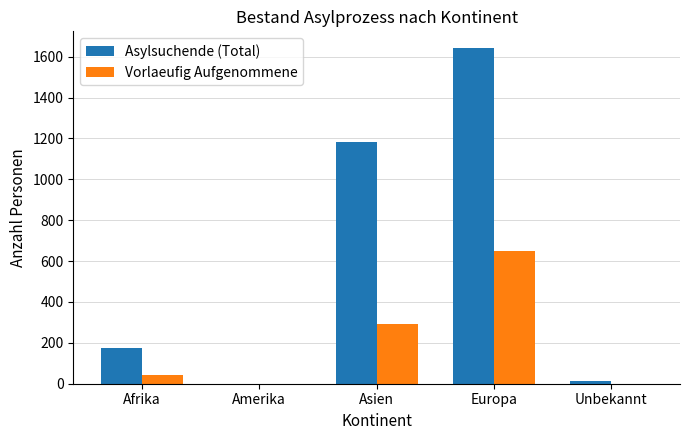

Reading right to left, what are all the values shown in this chart?

Asylsuchende (Total): 15	1642	1184	0	177
Vorlaeufig Aufgenommene: 0	648	294	0	42